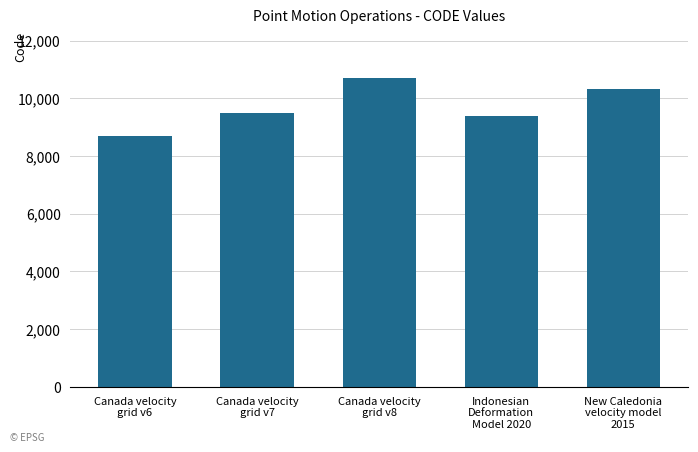

Reading left to right, what are all the values shown in this chart?

Canada velocity
grid v6=8676	Canada velocity
grid v7=9483	Canada velocity
grid v8=10707	Indonesian
Deformation
Model 2020=9375	New Caledonia
velocity model
2015=10323